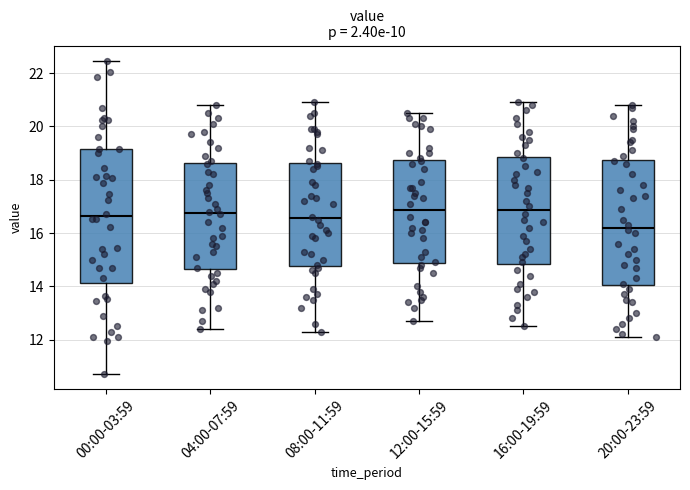

Reading left to right, read every box against the y-axis: the position of its median line, the range the box covers, and the ends of its whiskers. The values are not printed on the chart, so give them approximately, as read against the axis.

00:00-03:59: median 16.6, box 14.2 to 19.2, whiskers 10.8 to 22.4
04:00-07:59: median 16.8, box 14.6 to 18.6, whiskers 12.4 to 20.8
08:00-11:59: median 16.6, box 14.8 to 18.6, whiskers 12.4 to 21.0
12:00-15:59: median 16.8, box 14.8 to 18.8, whiskers 12.8 to 20.6
16:00-19:59: median 16.8, box 14.8 to 18.8, whiskers 12.6 to 21.0
20:00-23:59: median 16.2, box 14.0 to 18.8, whiskers 12.2 to 20.8